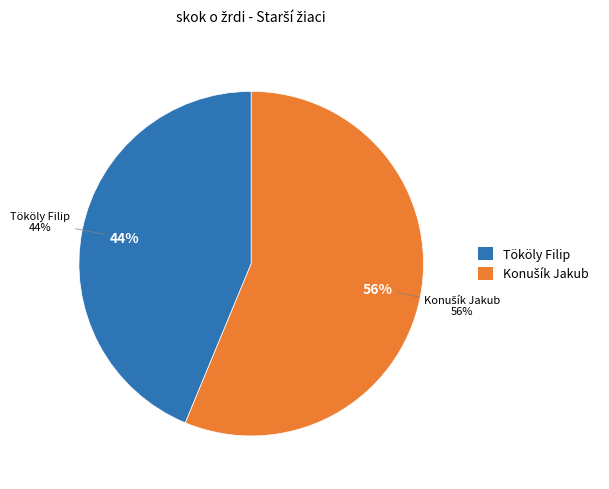

The Konušík Jakub slice represents 56% of the pie. True or false?

True